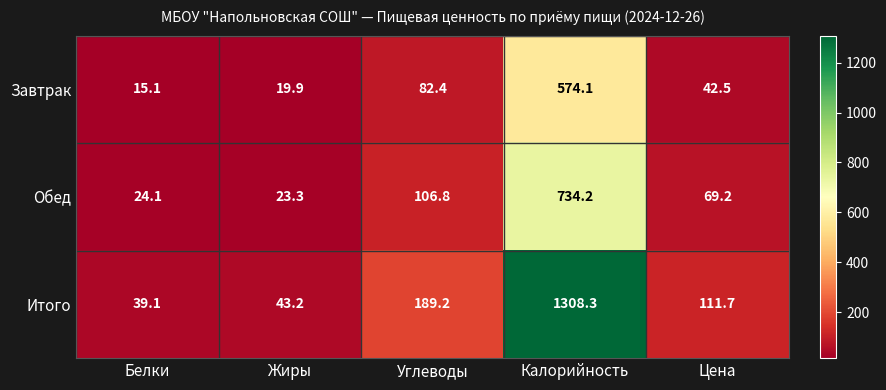

The Итого series shows 553.0 at Калорийность. True or false?

False